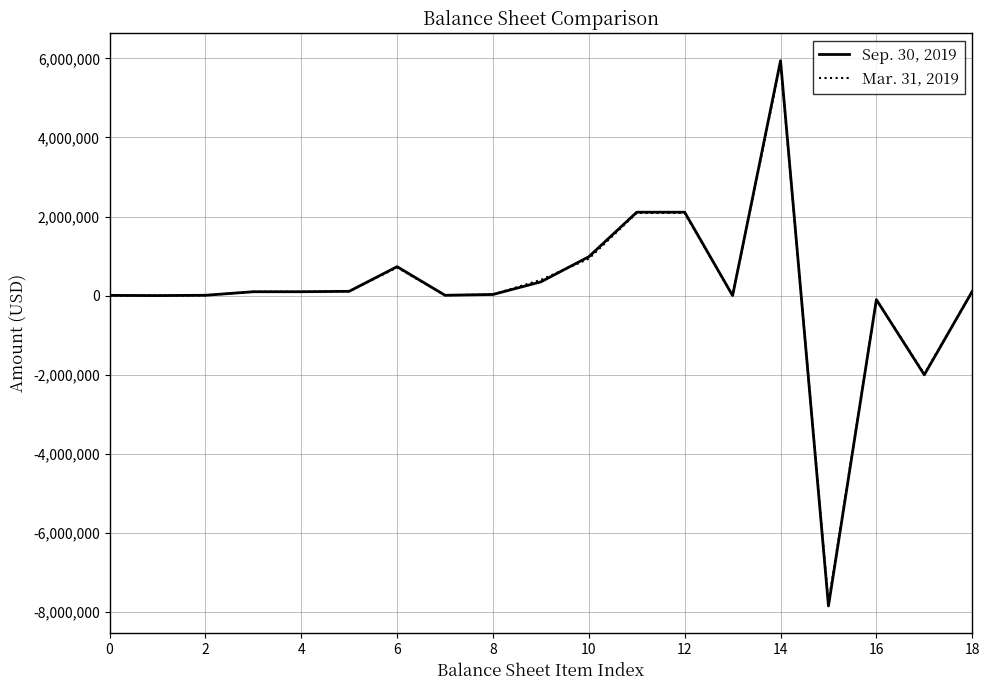

What is the minimum value for Sep. 30, 2019?

-7842395